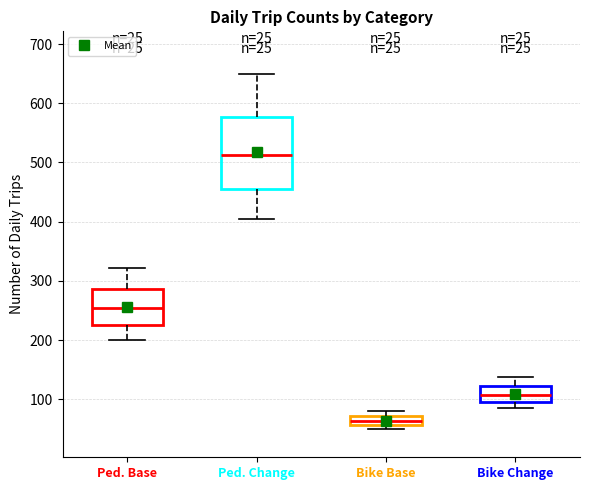

Reading left to right, read every box against the y-axis: the position of its median line, the range the box covers, and the ends of its whiskers. The values are not printed on the chart, so give them approximately, as read against the axis.

Ped. Base: median 250, box 230 to 290, whiskers 200 to 320
Ped. Change: median 510, box 450 to 580, whiskers 400 to 650
Bike Base: median 60 (inside the box), box 60 to 70, whiskers 50 to 80
Bike Change: median 110, box 100 to 120, whiskers 90 to 140